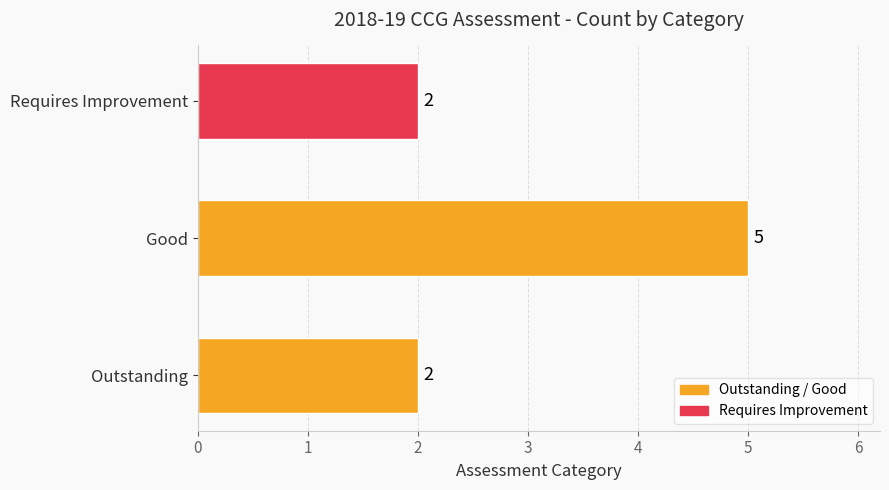

What is the change in value from Good to Requires Improvement?

-3